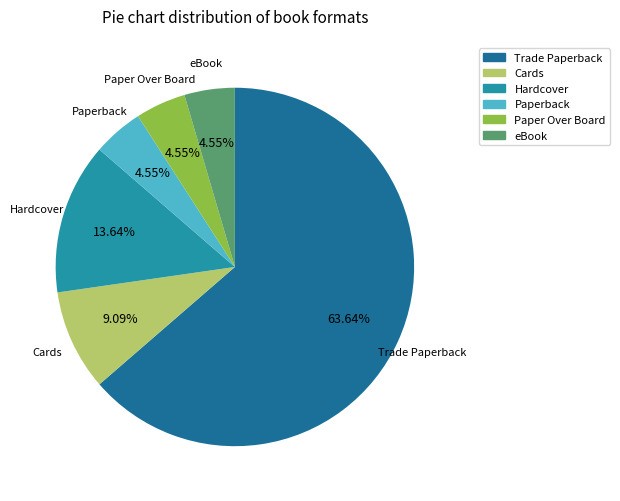

Between eBook and Cards, which is larger?

Cards